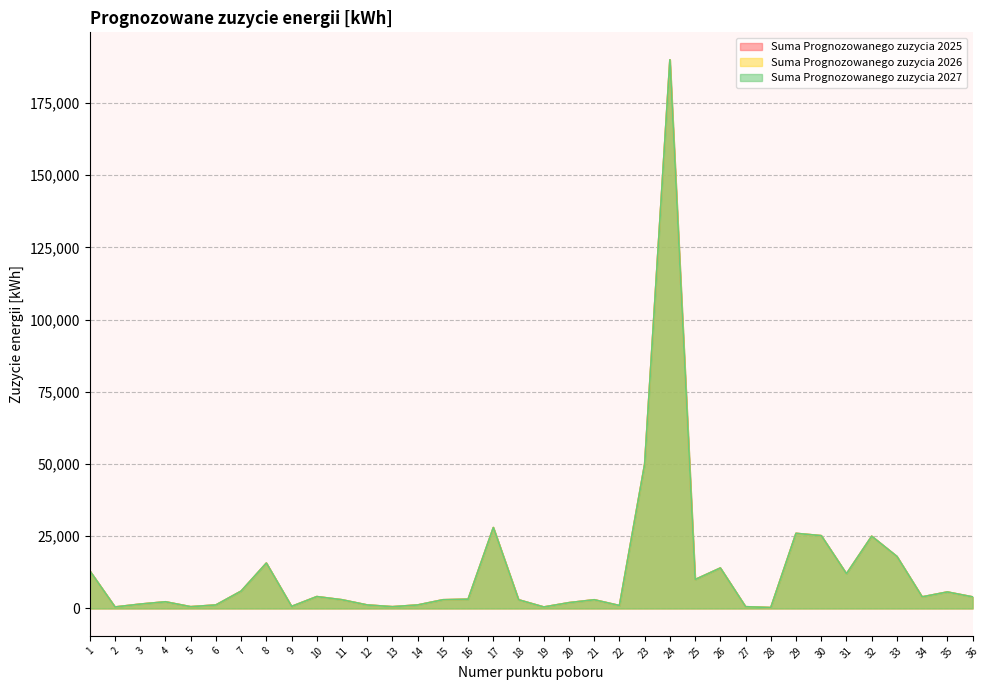

What are all the series names shown in the legend?

Suma Prognozowanego zuzycia 2025, Suma Prognozowanego zuzycia 2026, Suma Prognozowanego zuzycia 2027